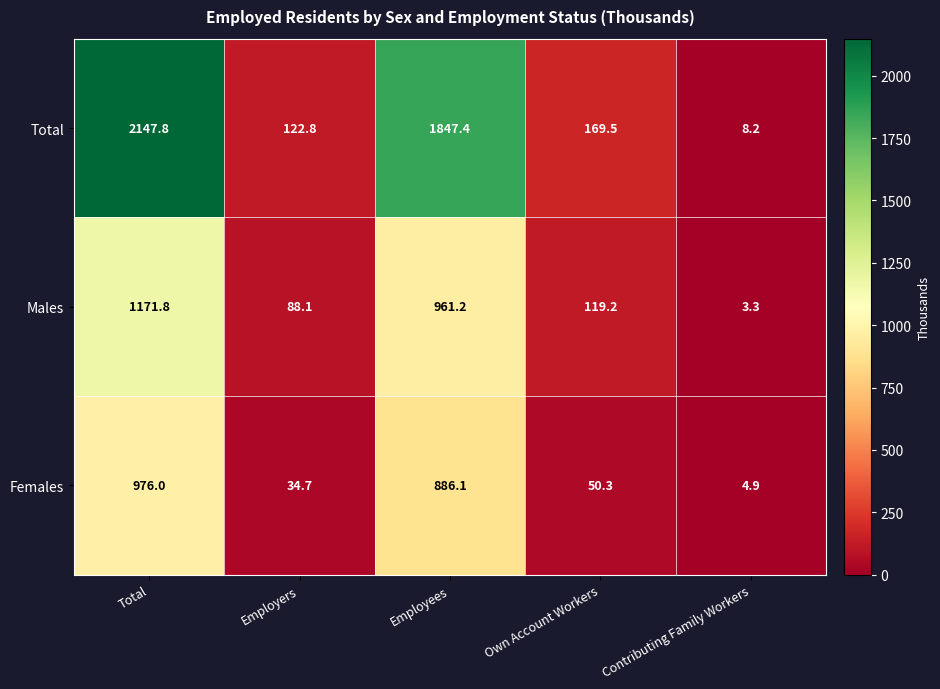

What is the maximum value shown in the chart?

2147.8